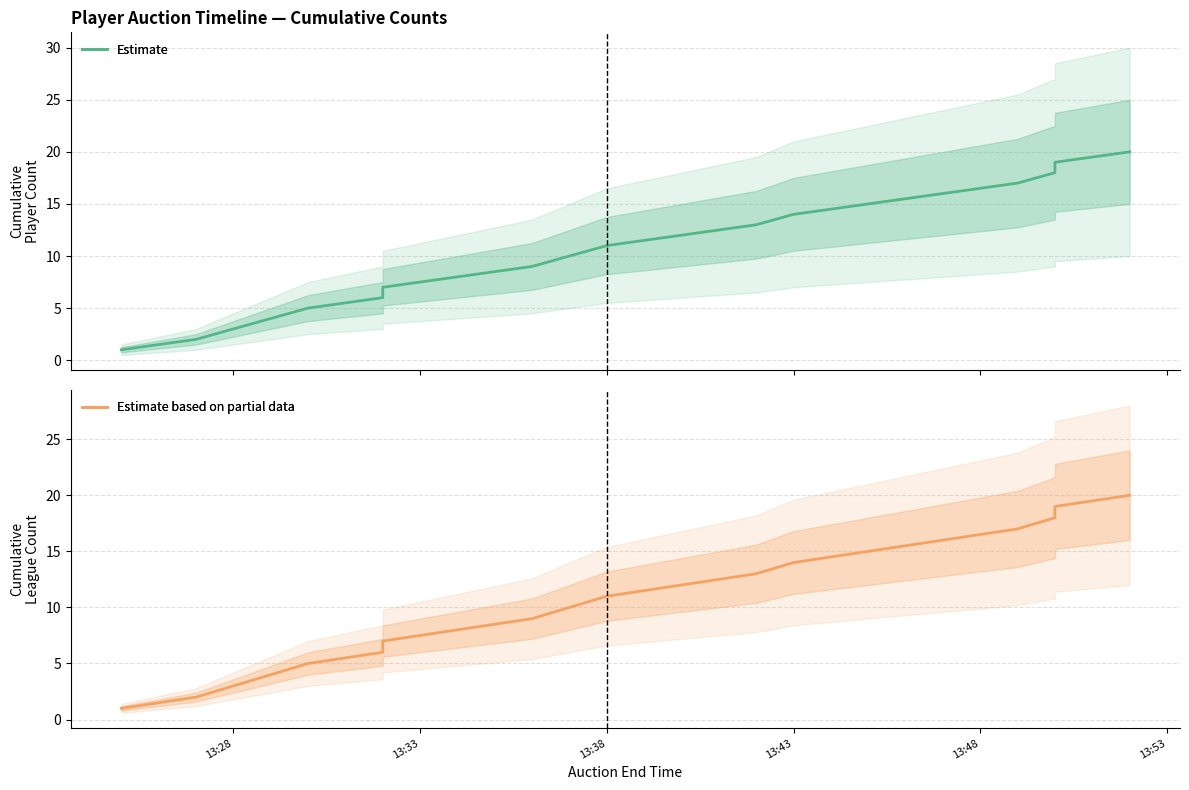

True or false: Cumulative Leagues (Estimate) has more than 0 interior local peaks.

False